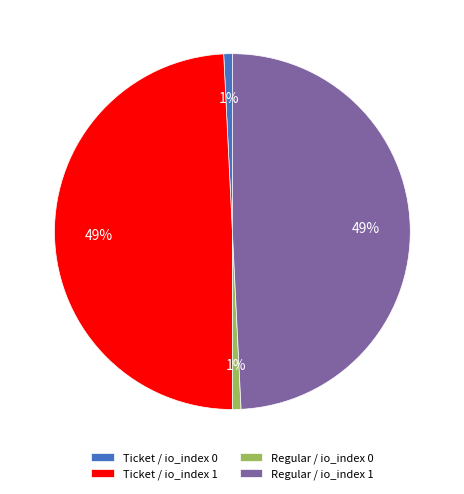

Does any single category account for the majority?

No